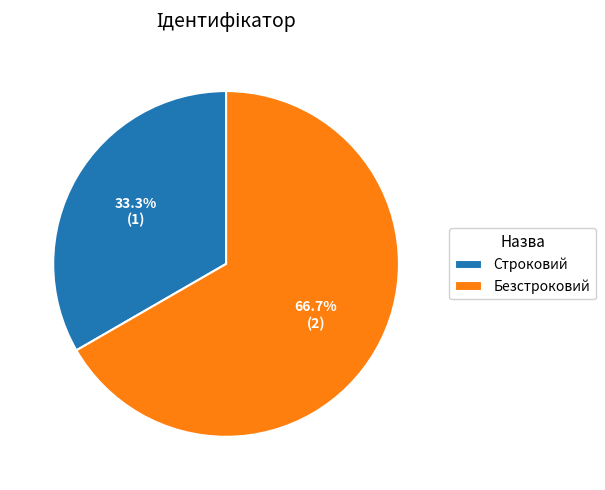

How many slices are in this pie chart?

2